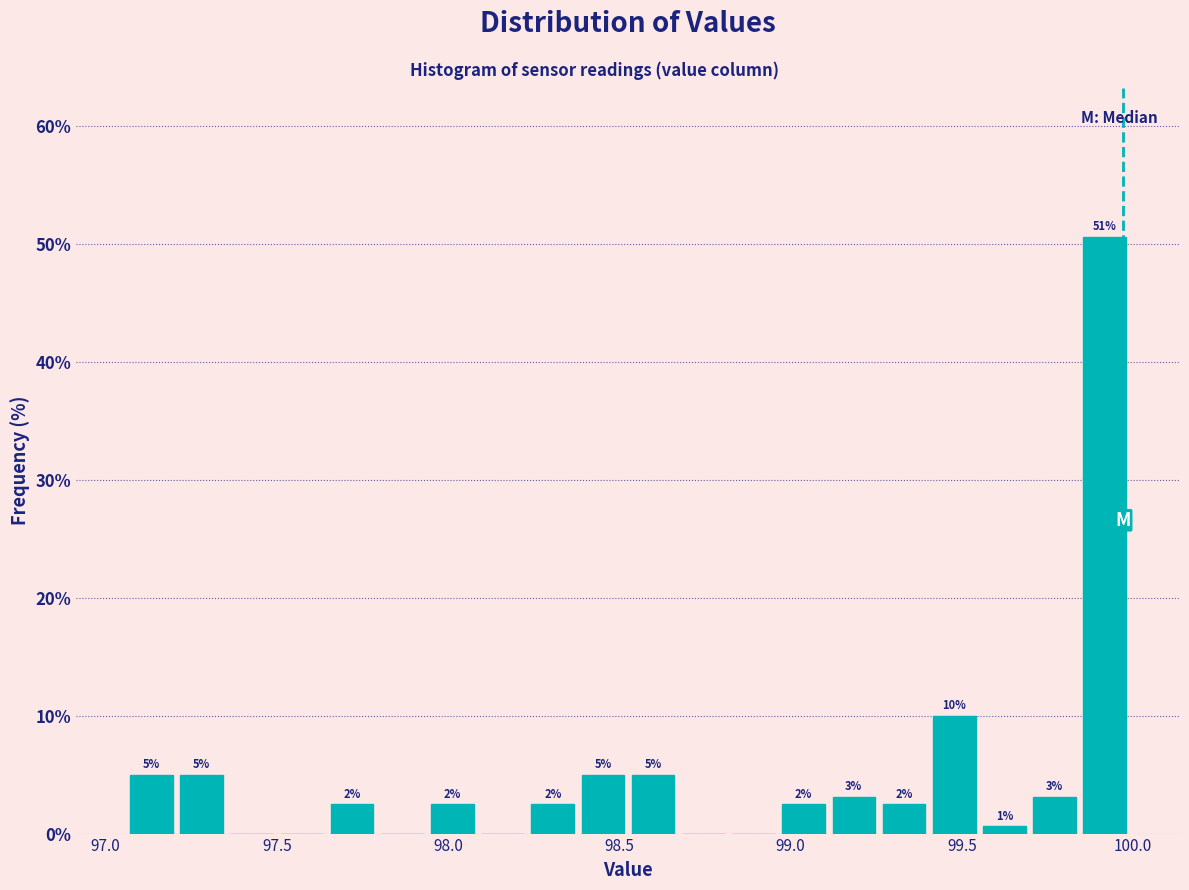

Read against the x-axis, roughly where is the centre of the tallest bar?

99.90